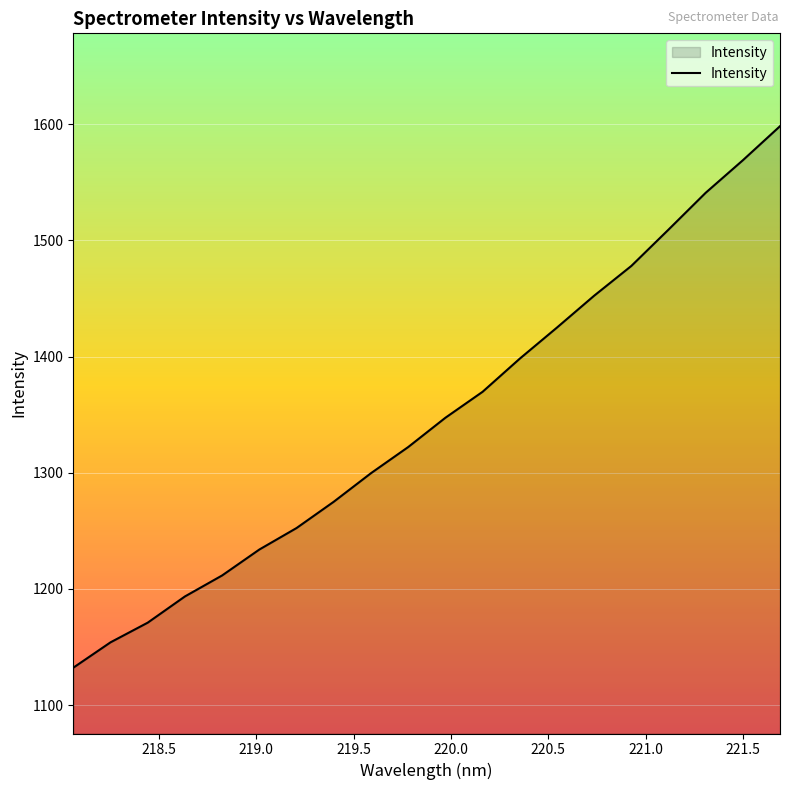

What is the maximum value shown in the chart?

1598.2